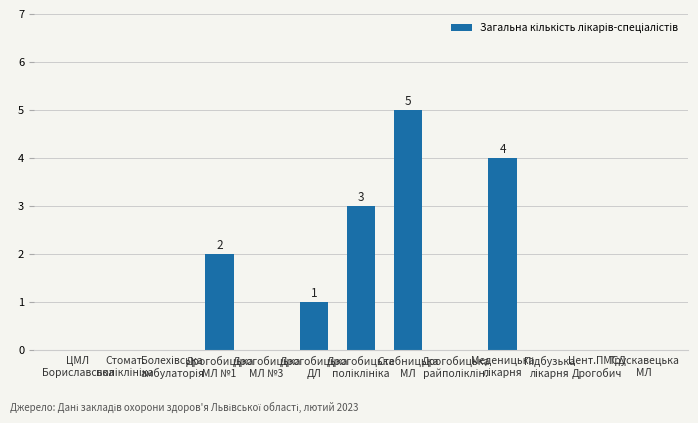

True or false: the data shows 2 at Дрогобицька
МЛ №1.

True